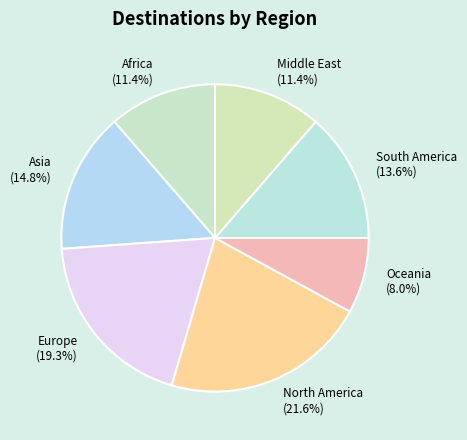

Is there any slice that represents more than half of the pie?

No